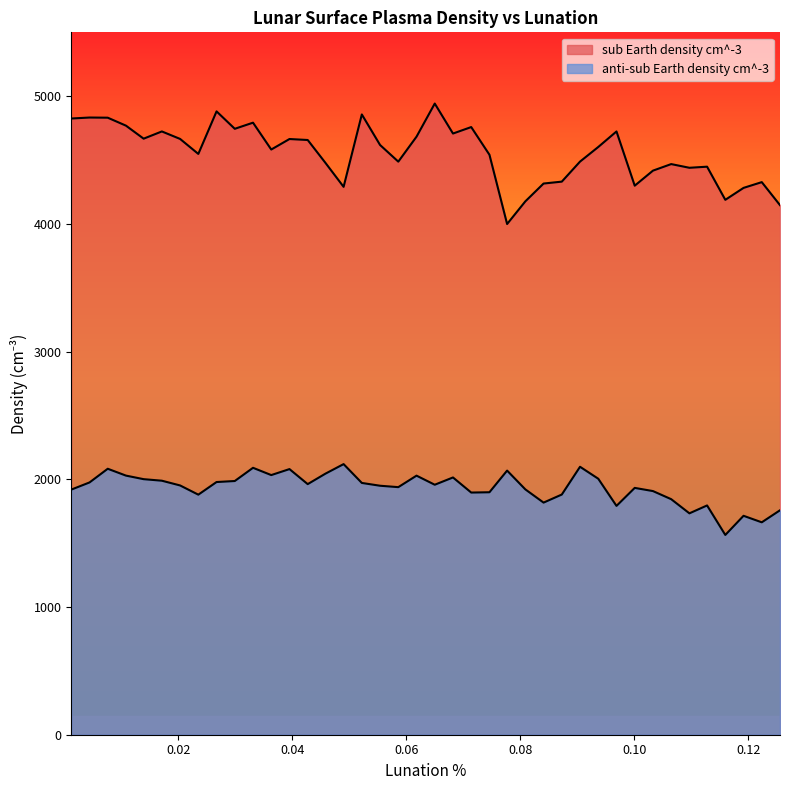

How many lines are shown in the chart?

2